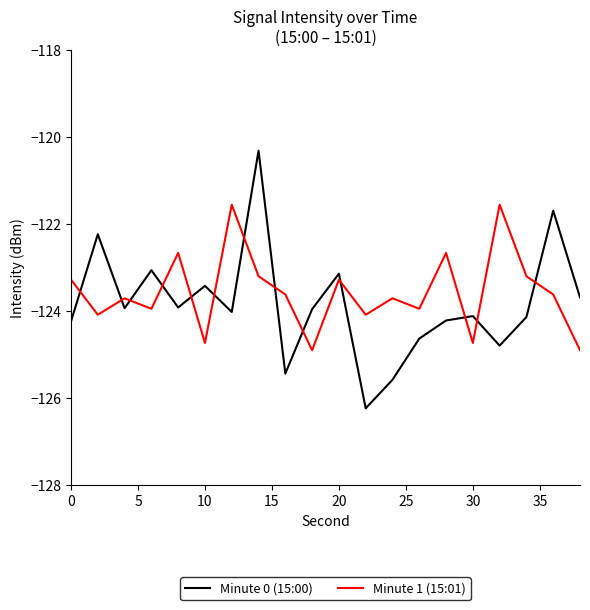

How many categories are shown in the chart?

20